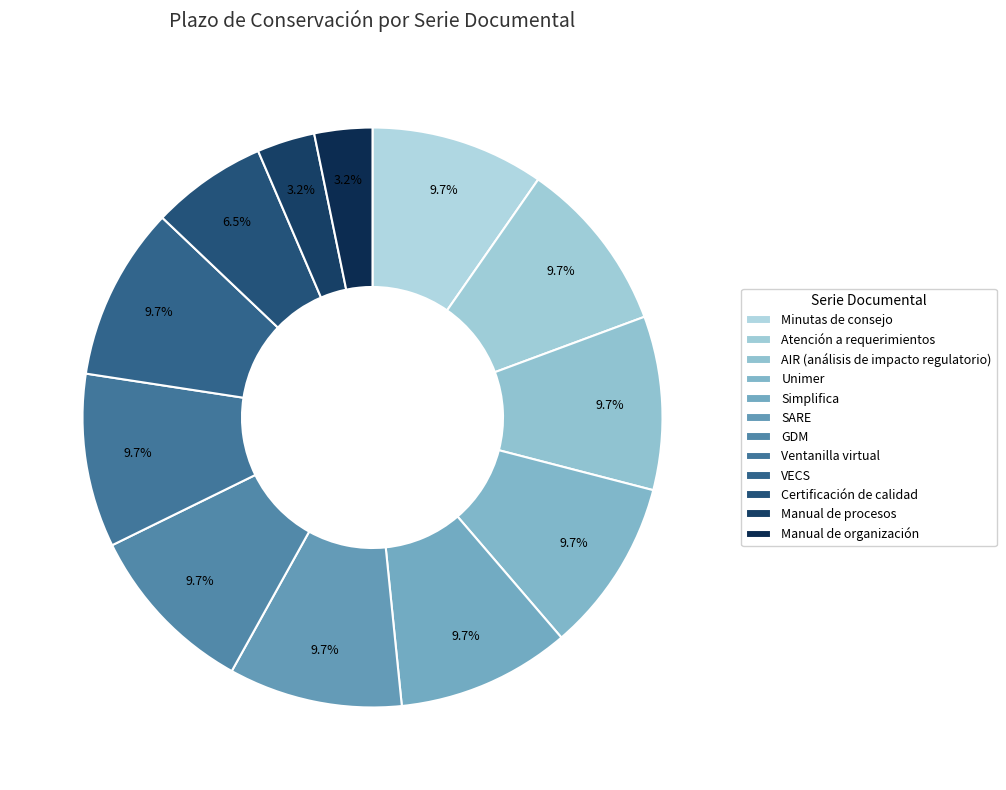

What is the ratio of the value at AIR (análisis de impacto regulatorio) to the value at Manual de organización?

3.0